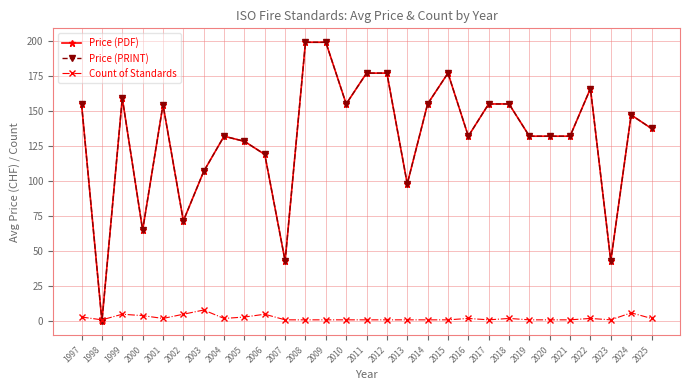

True or false: Count of Standards and Price (PDF) cross at least once.

True